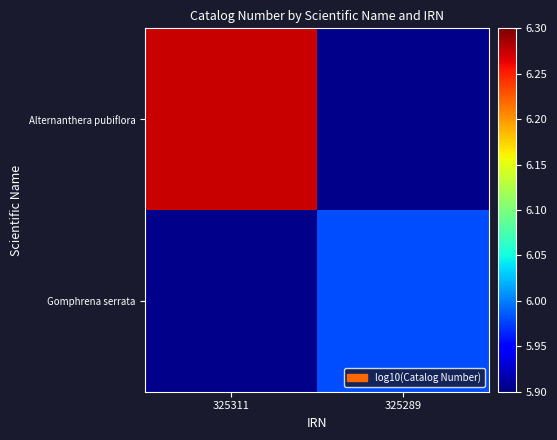

Which series has the largest range (max minus min)?

Alternanthera pubiflora